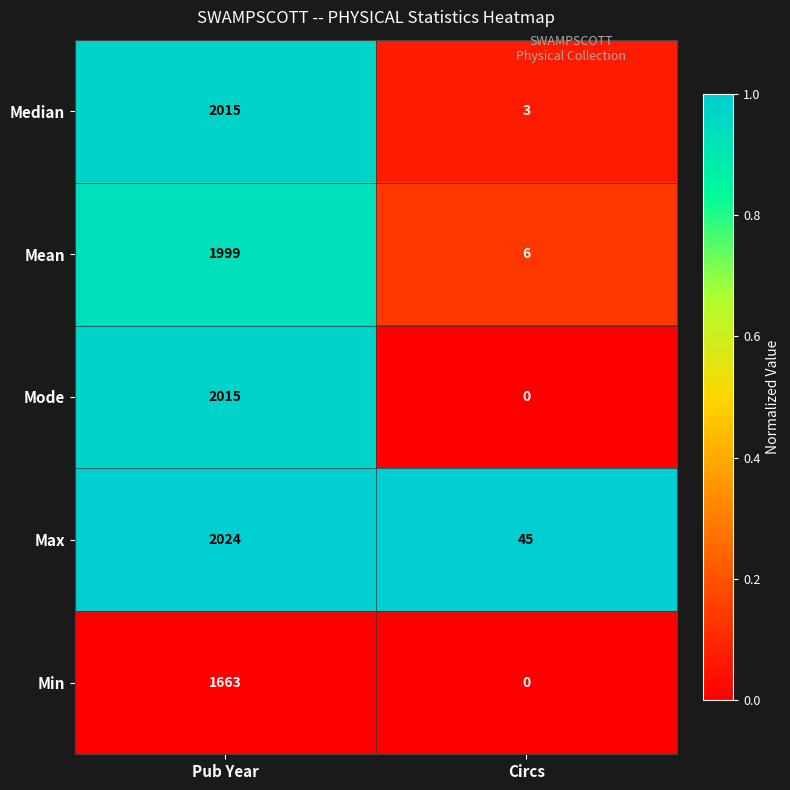

True or false: Mean has a value of 6 at Circs.

True